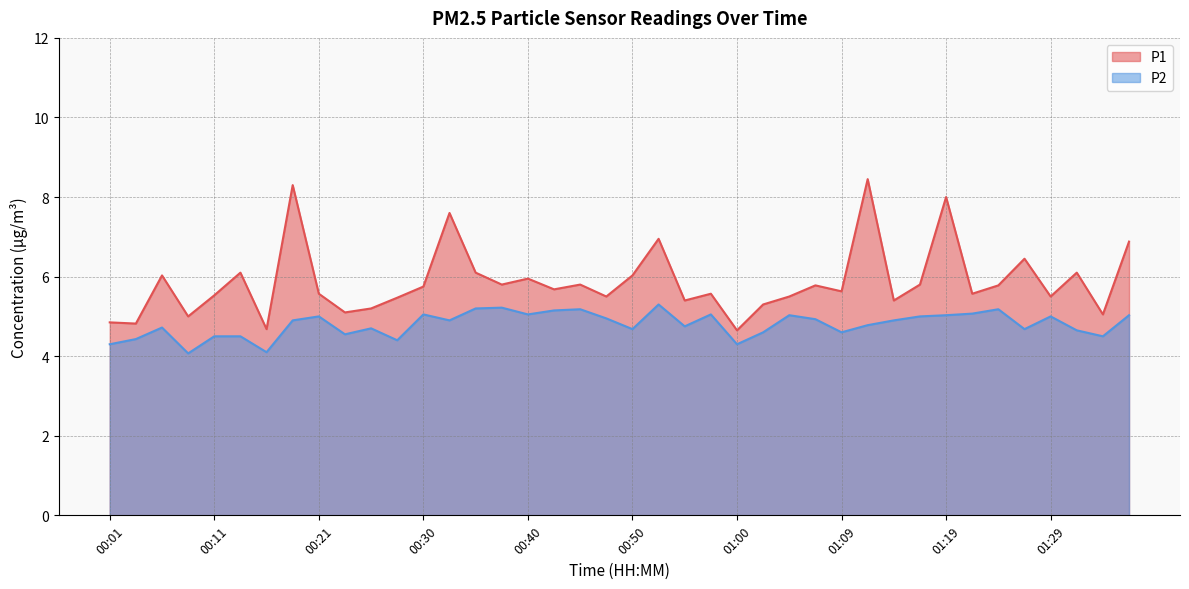

Is the value of P1 at 00:57 greater than the value of P2 at 01:19?

Yes